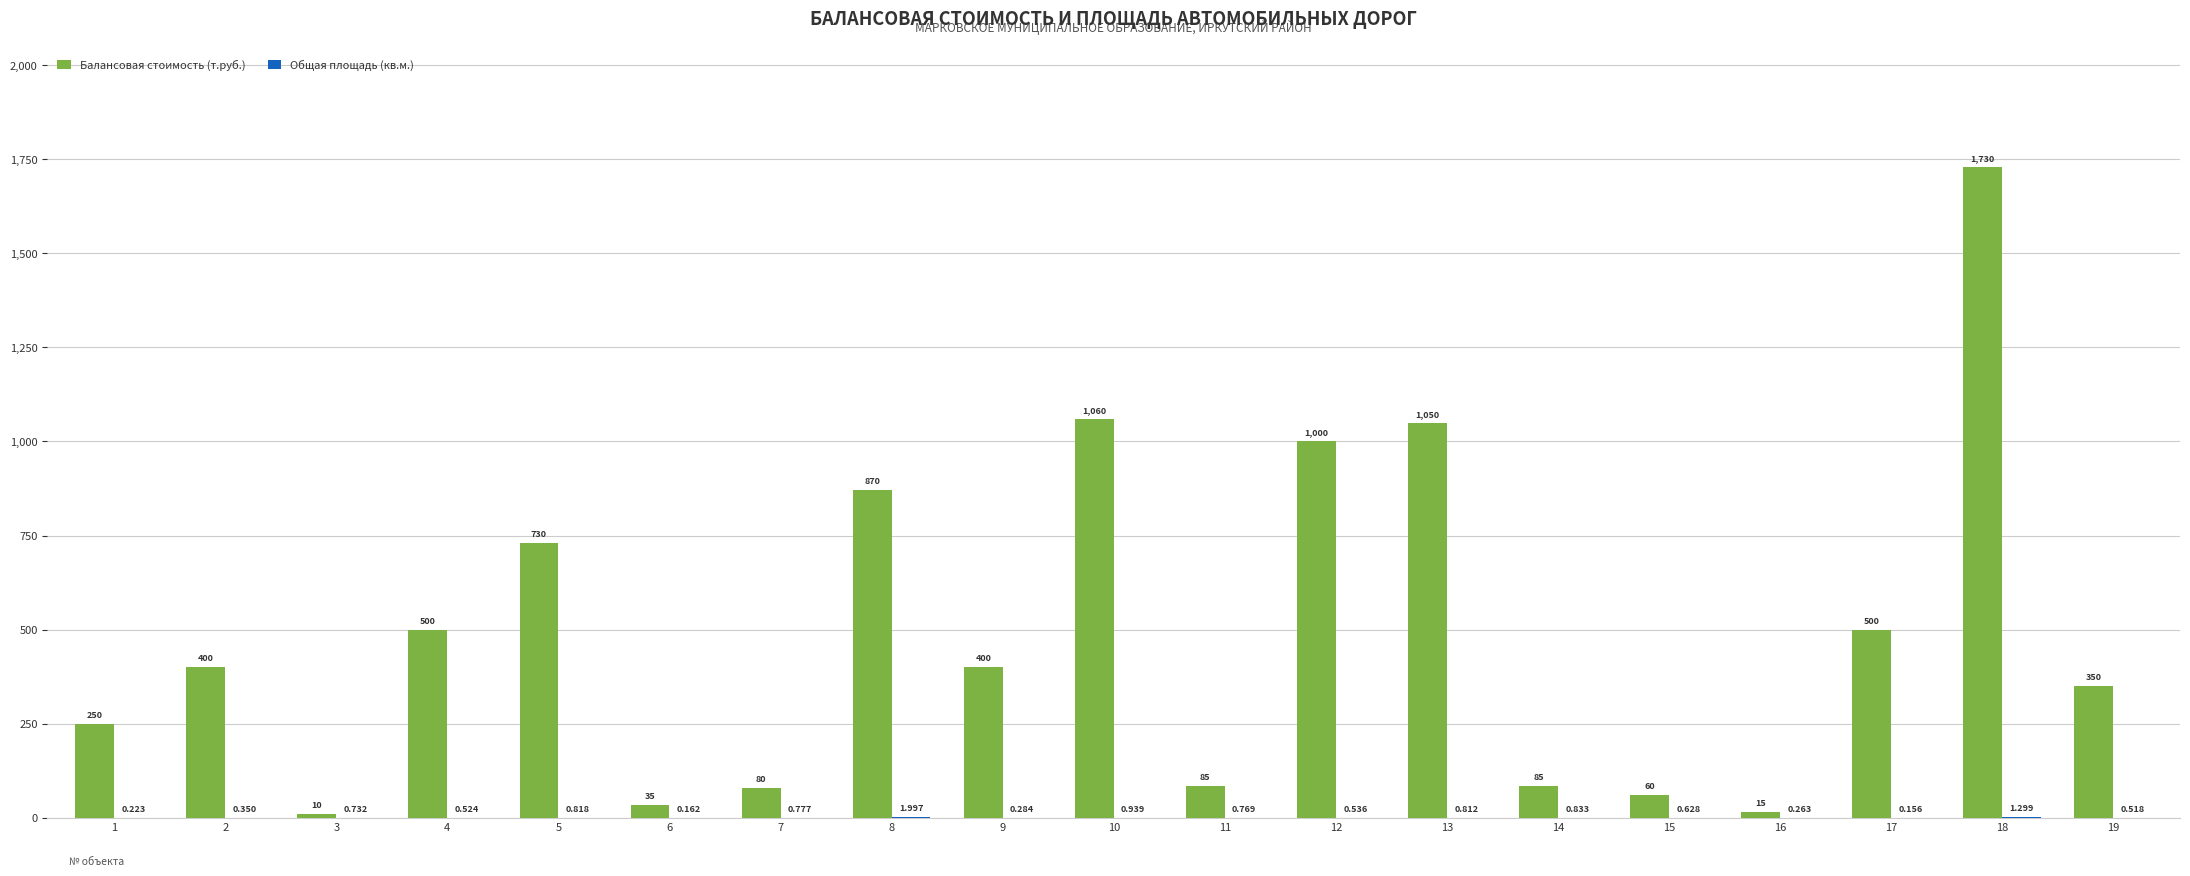

Between 12 and 18, which series saw the biggest shift?

Балансовая стоимость (т.руб.)